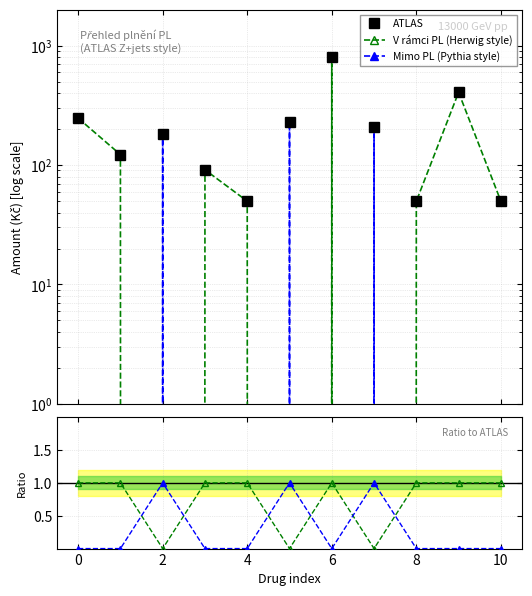

Does the chart have visible grid lines?

Yes